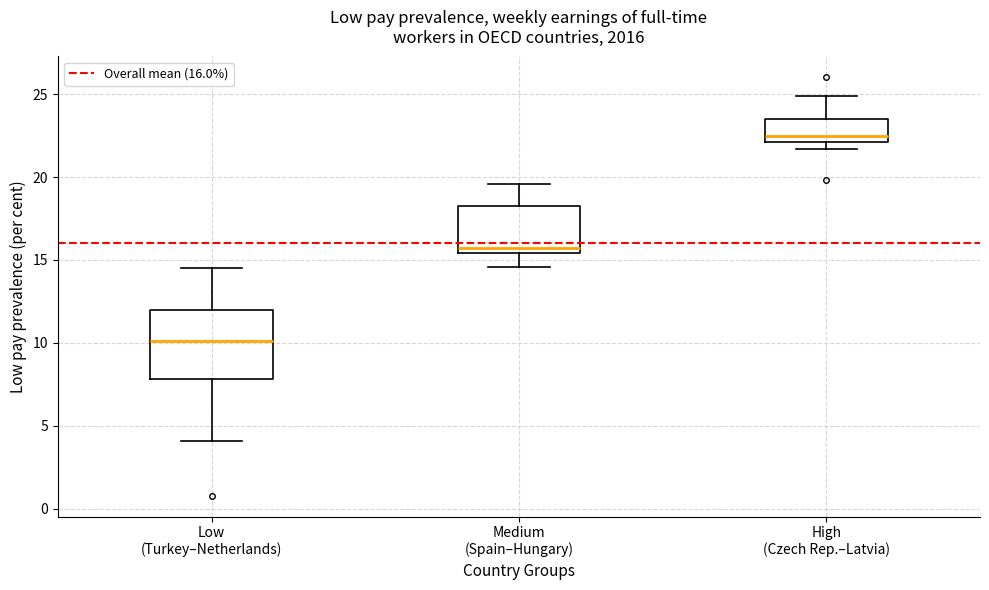

Where does the upper whisker of the box for High (Czech Rep.–Latvia) end on the y-axis? The values are not printed on the chart, so give them approximately, as read against the axis.

25.0